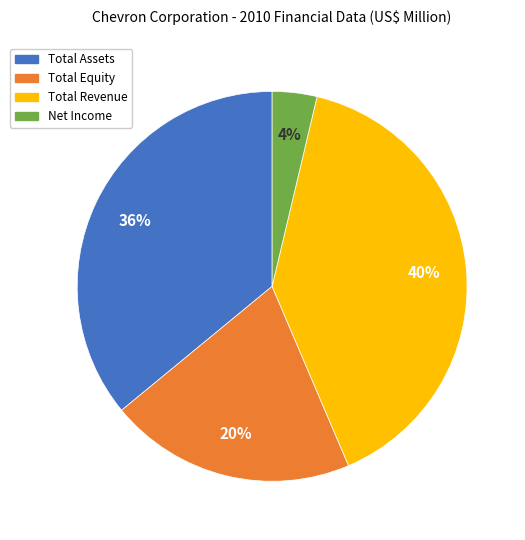

What percentage is the Total Equity slice, to the nearest percent?

20%